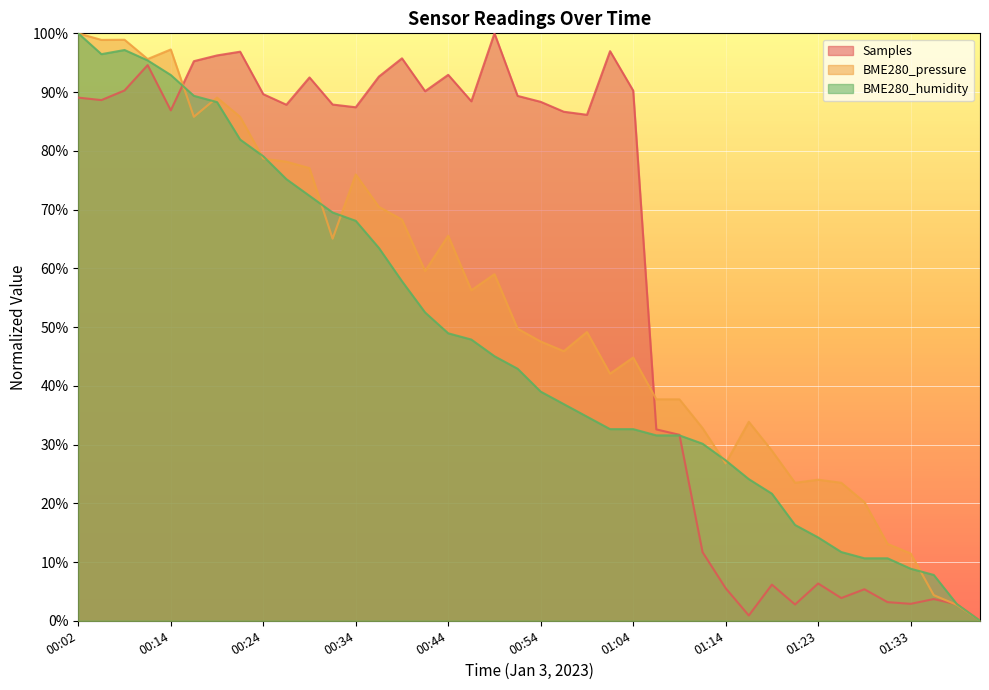

What is the highest value of the BME280_humidity series?

1.0